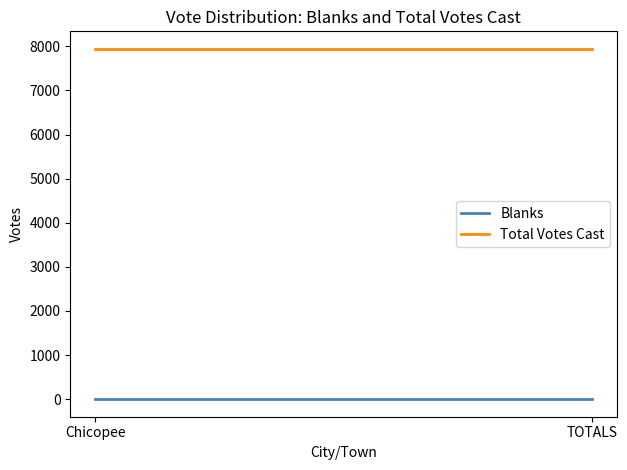

Reading left to right, transcribe all the data shown in this chart.

Blanks: 0	0
Total Votes Cast: 7942	7942